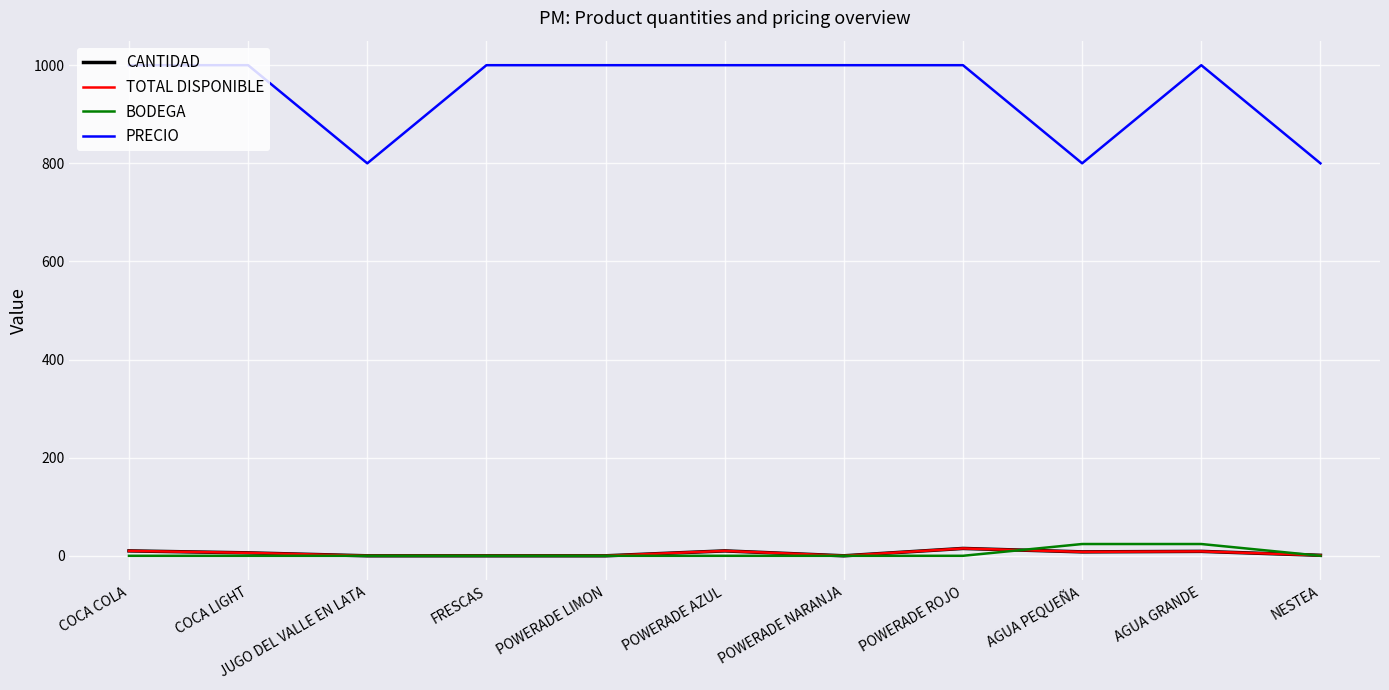

Does the chart have visible grid lines?

Yes